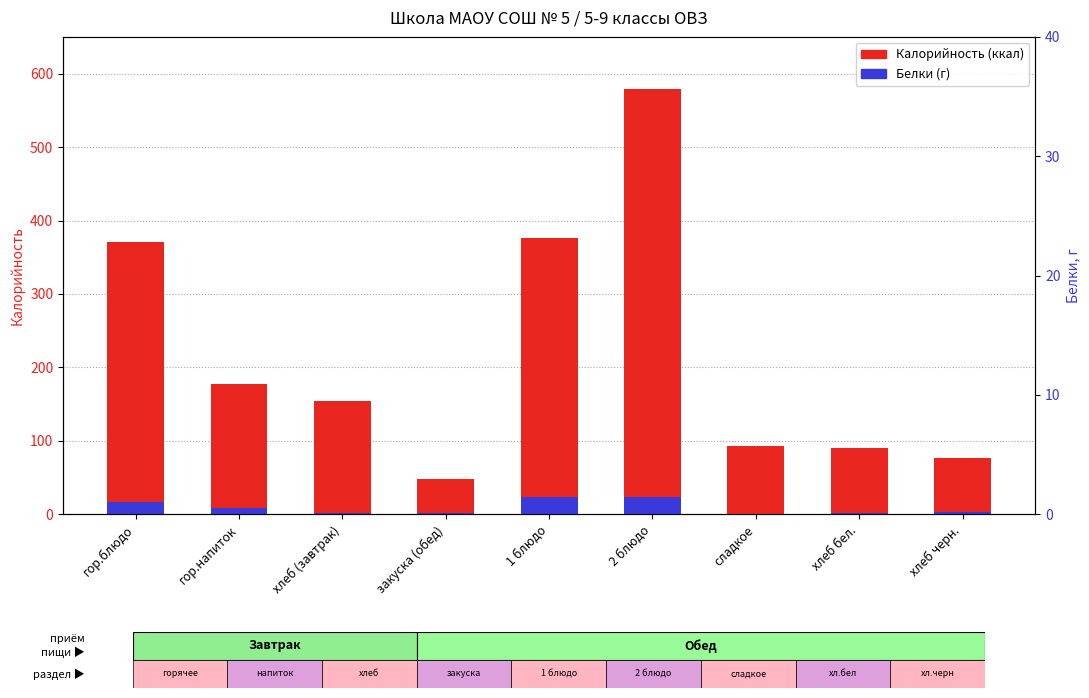

What is the value of the Калорийность bar at the 6th from the left?

578.9